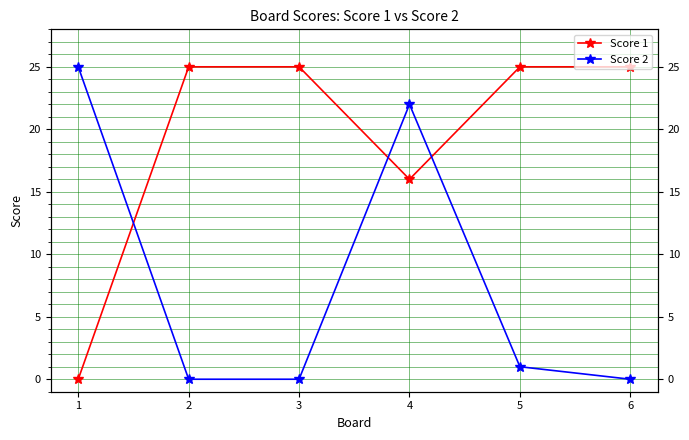

Which category has the highest value across all series?

2